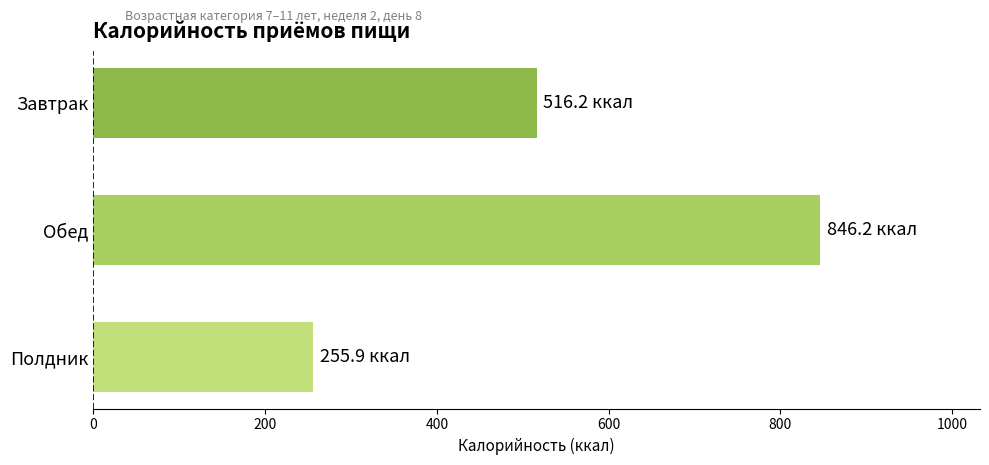

Is it true that the value at Завтрак is 516.2?

True